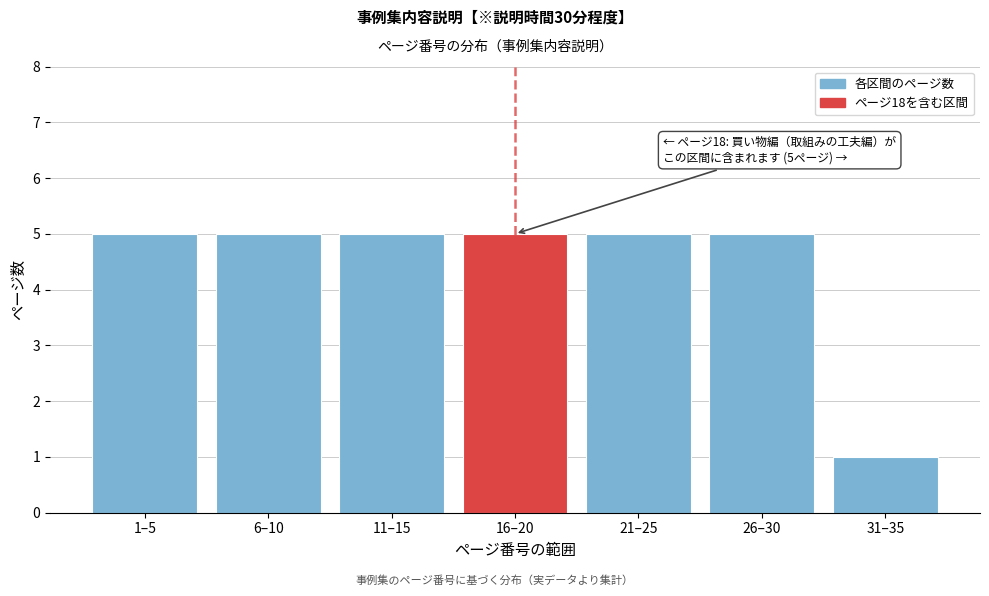

Reading left to right, extract all data points from this chart.

1–5=5	6–10=5	11–15=5	16–20=5	21–25=5	26–30=5	31–35=1